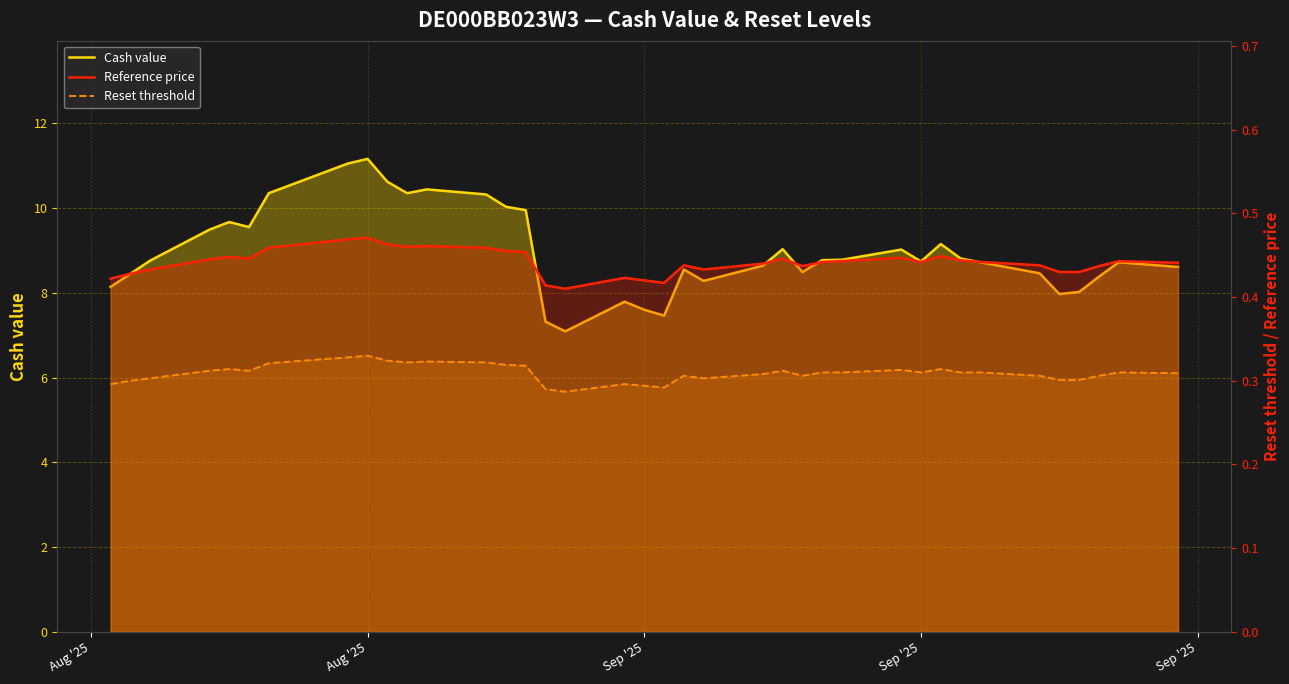

Rank the series by their maximum value, from lowest to highest.

Reset threshold, Reference price, Cash value